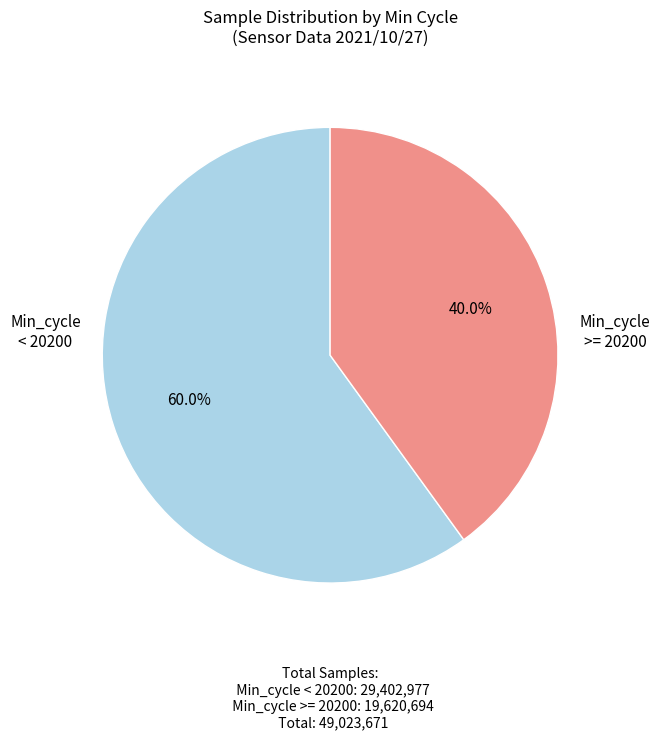

Does any single category account for the majority?

Yes